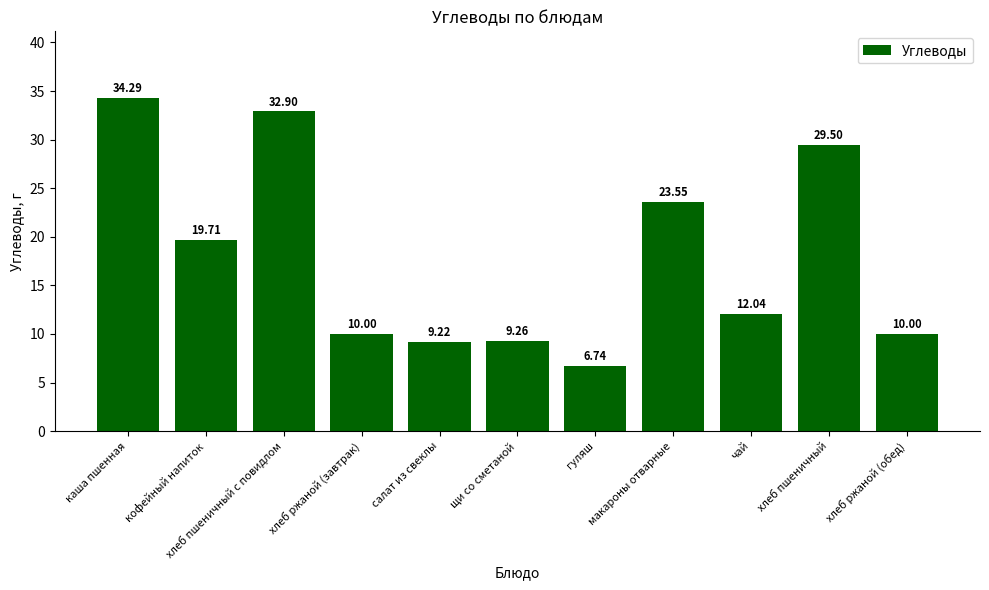

What is the difference between the second highest and second lowest values?

23.7